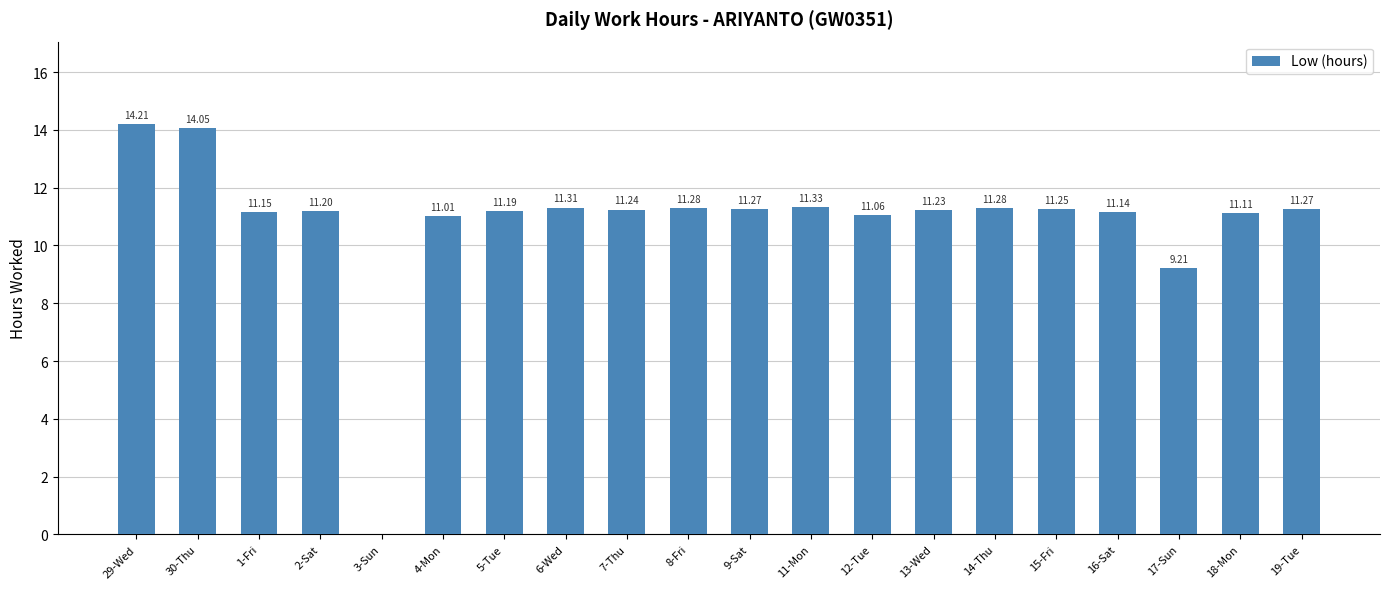

Approximately how many times larger is the value at 17-Sun compared to 11-Mon?

0.8